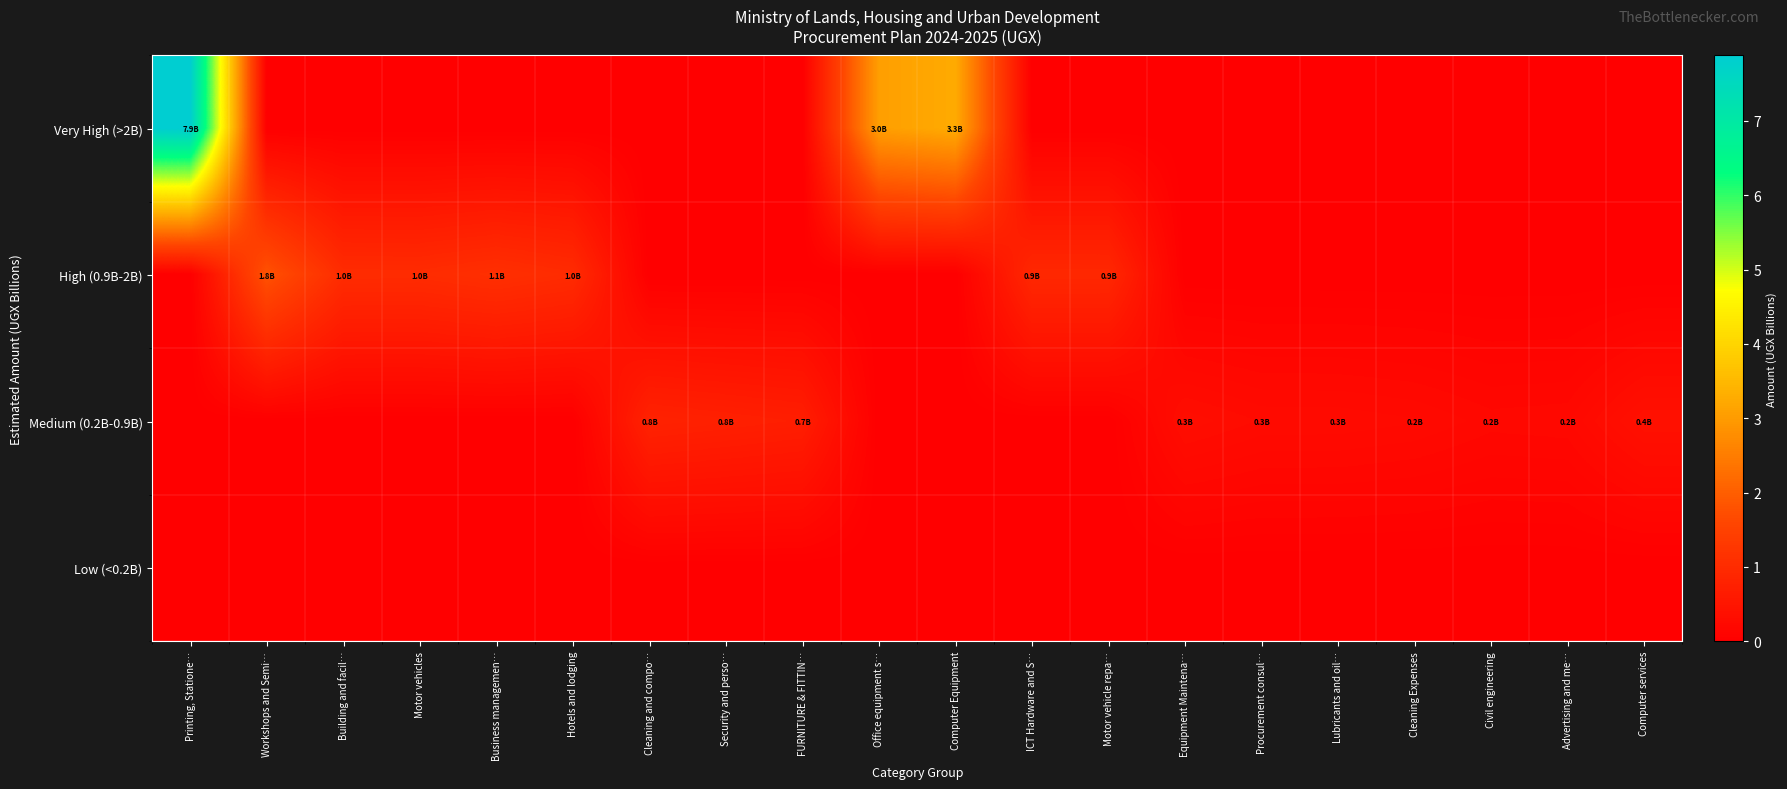

Reading right to left, transcribe all the data shown in this chart.

Very High (>2B): Computer services=0.0	Advertising and me…=0.0	Civil engineering=0.0	Cleaning Expenses=0.0	Lubricants and oil…=0.0	Procurement consul…=0.0	Equipment Maintena…=0.0	Motor vehicle repa…=0.0	ICT Hardware and S…=0.0	Computer Equipment=3.3	Office equipment s…=3.0	FURNITURE & FITTIN…=0.0	Security and perso…=0.0	Cleaning and compo…=0.0	Hotels and lodging=0.0	Business managemen…=0.0	Motor vehicles=0.0	Building and facil…=0.0	Workshops and Semi…=0.0	Printing, Statione…=7.9
High (0.9B-2B): Computer services=0.0	Advertising and me…=0.0	Civil engineering=0.0	Cleaning Expenses=0.0	Lubricants and oil…=0.0	Procurement consul…=0.0	Equipment Maintena…=0.0	Motor vehicle repa…=0.9	ICT Hardware and S…=0.9	Computer Equipment=0.0	Office equipment s…=0.0	FURNITURE & FITTIN…=0.0	Security and perso…=0.0	Cleaning and compo…=0.0	Hotels and lodging=1.0	Business managemen…=1.1	Motor vehicles=1.0	Building and facil…=1.0	Workshops and Semi…=1.8	Printing, Statione…=0.0
Medium (0.2B-0.9B): Computer services=0.4	Advertising and me…=0.2	Civil engineering=0.2	Cleaning Expenses=0.2	Lubricants and oil…=0.3	Procurement consul…=0.3	Equipment Maintena…=0.3	Motor vehicle repa…=0.0	ICT Hardware and S…=0.0	Computer Equipment=0.0	Office equipment s…=0.0	FURNITURE & FITTIN…=0.7	Security and perso…=0.8	Cleaning and compo…=0.8	Hotels and lodging=0.0	Business managemen…=0.0	Motor vehicles=0.0	Building and facil…=0.0	Workshops and Semi…=0.0	Printing, Statione…=0.0
Low (<0.2B): Computer services=0.0	Advertising and me…=0.0	Civil engineering=0.0	Cleaning Expenses=0.0	Lubricants and oil…=0.0	Procurement consul…=0.0	Equipment Maintena…=0.0	Motor vehicle repa…=0.0	ICT Hardware and S…=0.0	Computer Equipment=0.0	Office equipment s…=0.0	FURNITURE & FITTIN…=0.0	Security and perso…=0.0	Cleaning and compo…=0.0	Hotels and lodging=0.0	Business managemen…=0.0	Motor vehicles=0.0	Building and facil…=0.0	Workshops and Semi…=0.0	Printing, Statione…=0.0